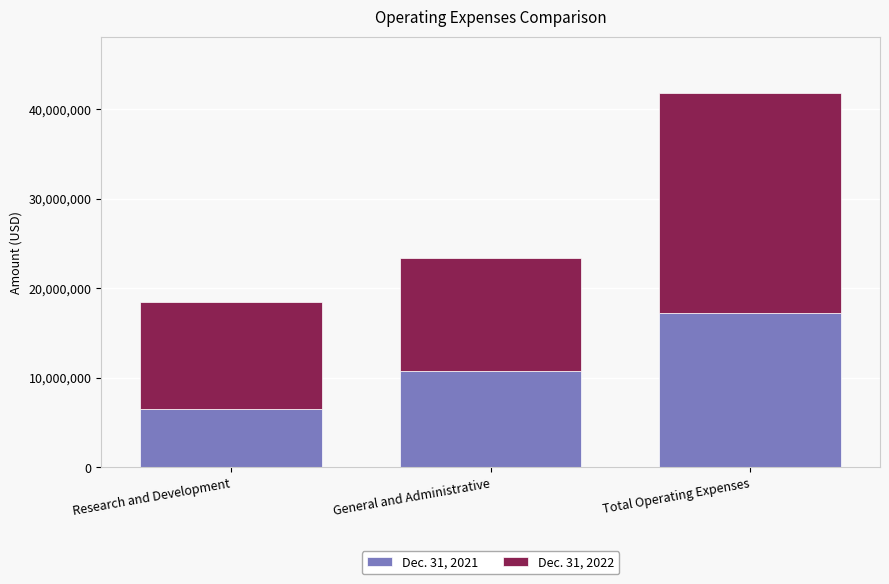

Reading left to right, list the values for the Dec. 31, 2021 series.

Research and Development=6508055	General and Administrative=10700334	Total Operating Expenses=17208389